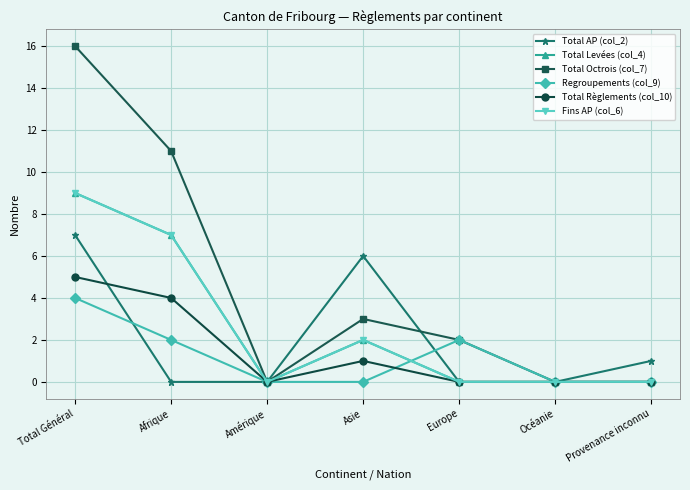

How many Total Levées (col_4) values are between 0 and 7?

6